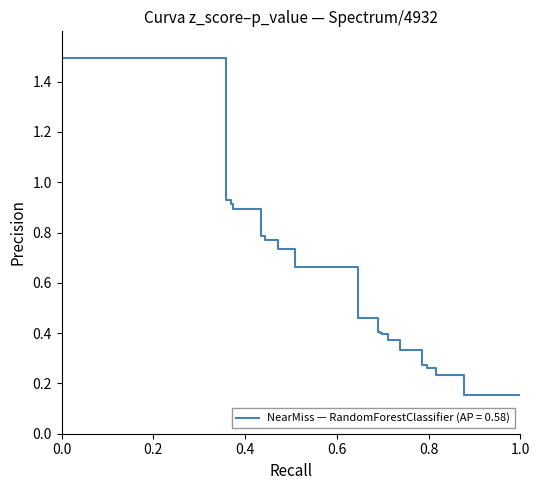

What is the difference between the maximum and minimum values?

1.3